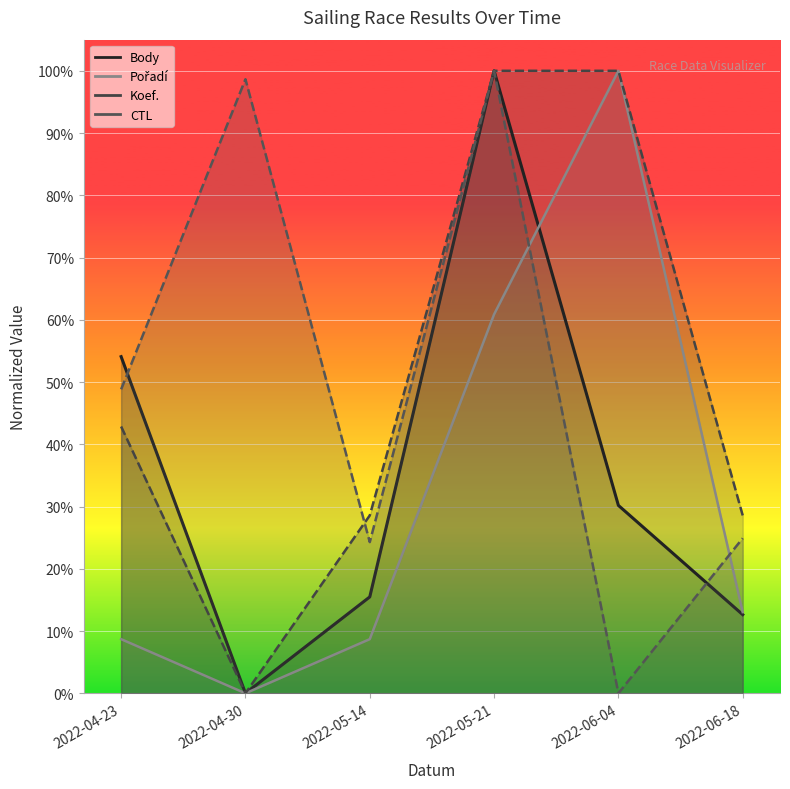

How many data points does each series have?

6